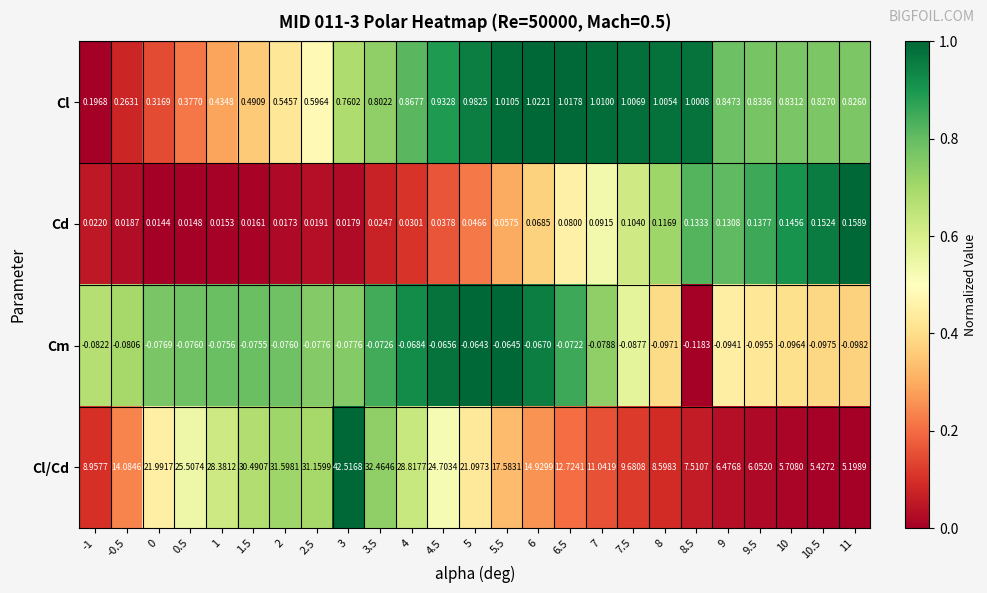

Which series has the widest spread of values?

Cl/Cd